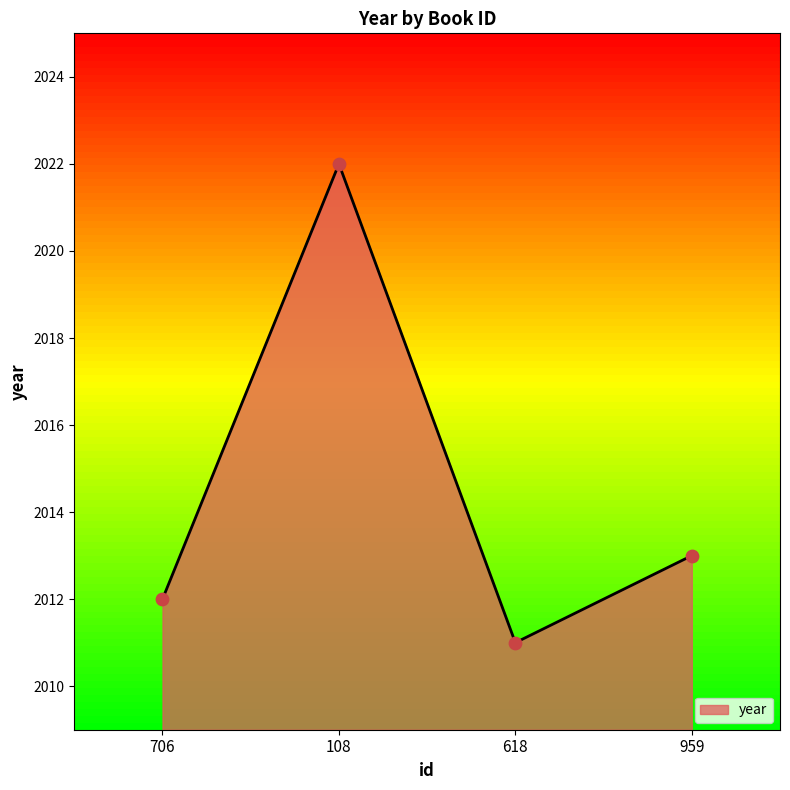

What is the ratio of the value at 959 to the value at 618?

1.0